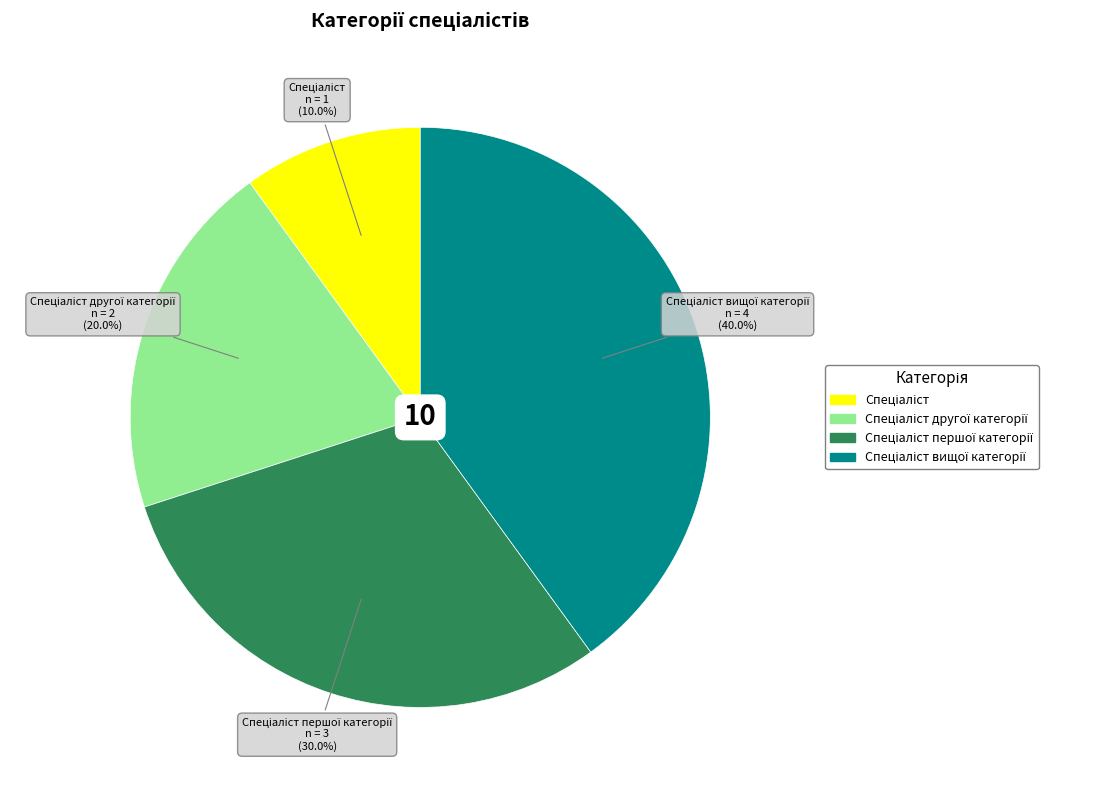

Is there a majority slice in this chart?

No